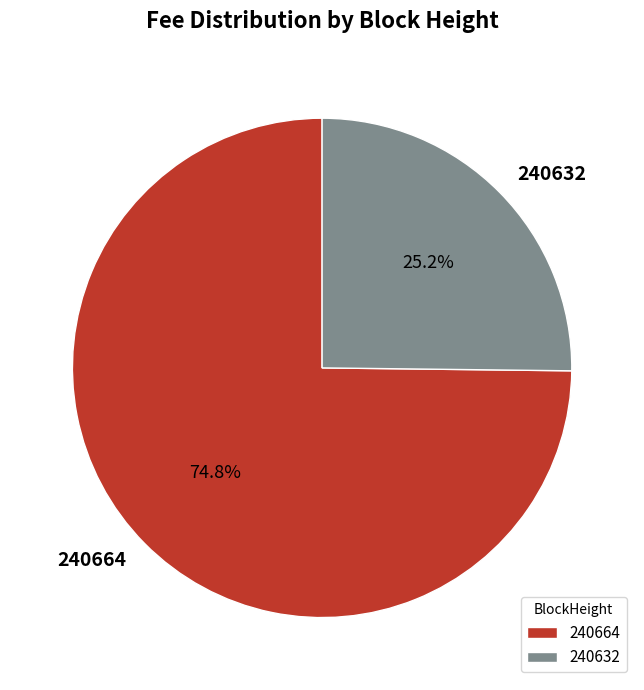

To the nearest percent, what is the difference between the 240632 and 240664 slice percentages?

50%